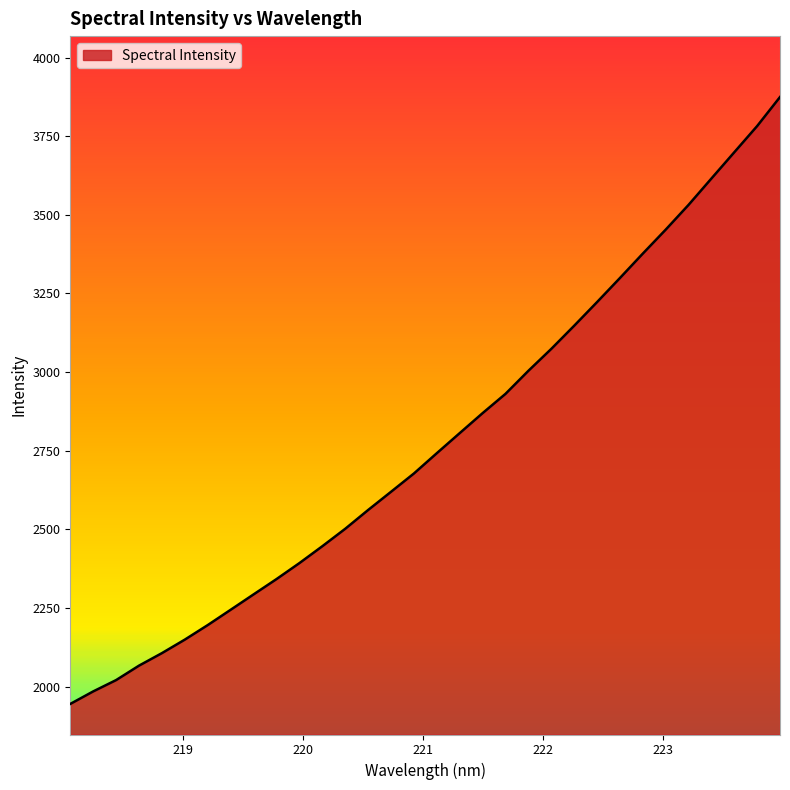

Reading left to right, transcribe all the data shown in this chart.

1944.6	1984.4	2020.5	2066.4	2106.2	2149.2	2195.5	2244.2	2293.0	2341.7	2392.5	2446.2	2501.6	2561.4	2619.3	2677.5	2742.1	2805.9	2869.4	2930.7	3004.0	3073.7	3147.3	3222.5	3299.1	3376.7	3452.9	3531.7	3615.6	3699.0	3782.4	3874.8